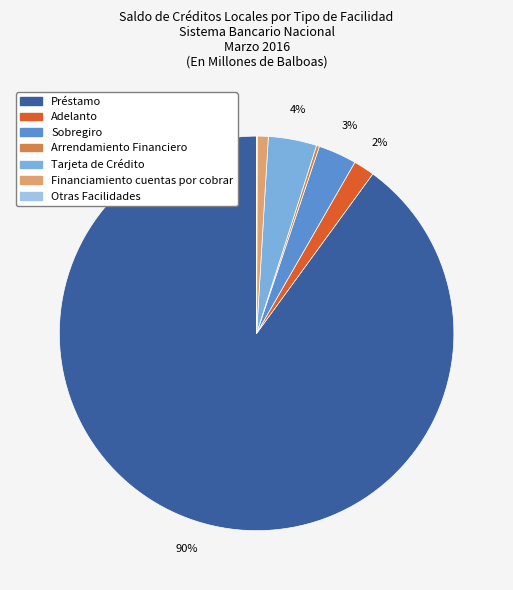

Which has a higher value, Sobregiro or Financiamiento cuentas por cobrar?

Sobregiro